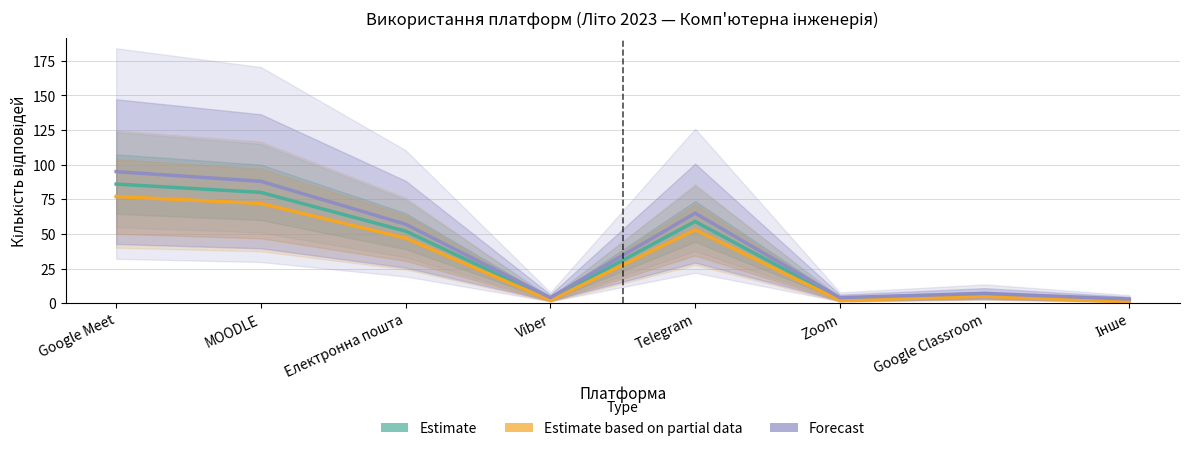

Reading left to right, transcribe all the data shown in this chart.

Estimate: Google Meet=86	MOODLE=80	Електронна пошта=52	Viber=3	Telegram=59	Zoom=3	Google Classroom=6	Інше=2
Estimate based on partial data: Google Meet=77	MOODLE=72	Електронна пошта=47	Viber=2	Telegram=53	Zoom=2	Google Classroom=5	Інше=1
Forecast: Google Meet=95	MOODLE=88	Електронна пошта=57	Viber=4	Telegram=65	Zoom=4	Google Classroom=7	Інше=3